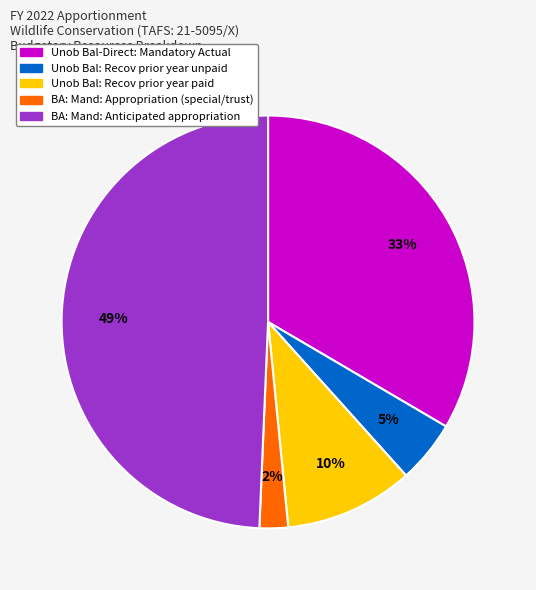

Between Unob Bal-Direct: Mandatory Actual and BA: Mand: Anticipated appropriation, which is larger?

BA: Mand: Anticipated appropriation